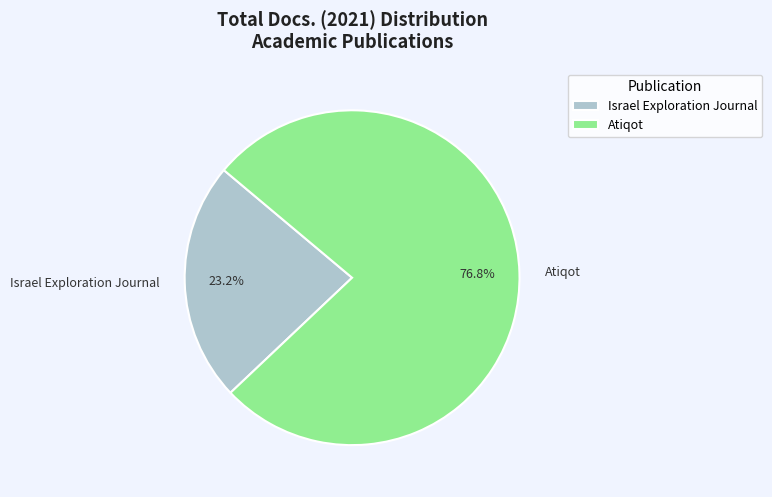

Does Israel Exploration Journal represent more than half of the total?

No